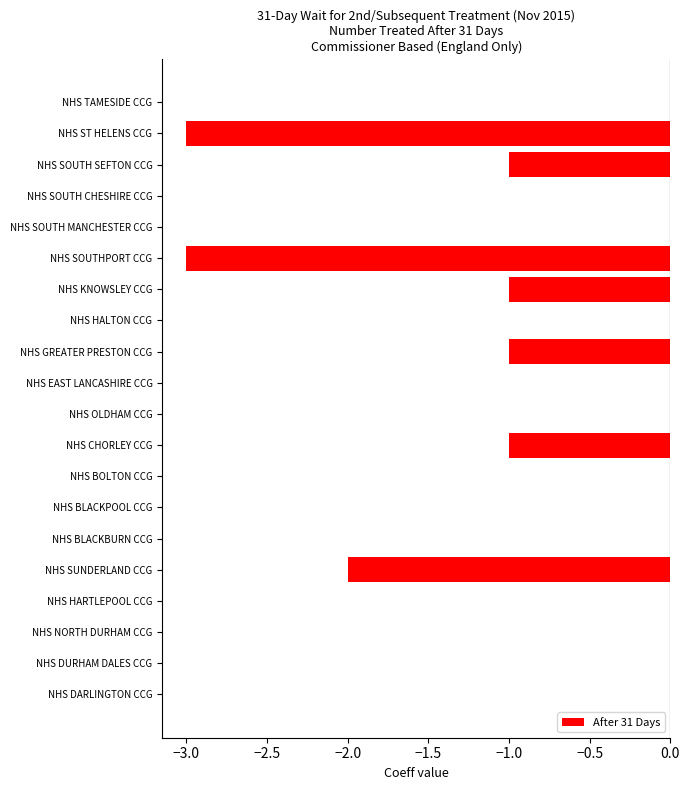

Are the bars grouped side by side (vs. stacked)?

No